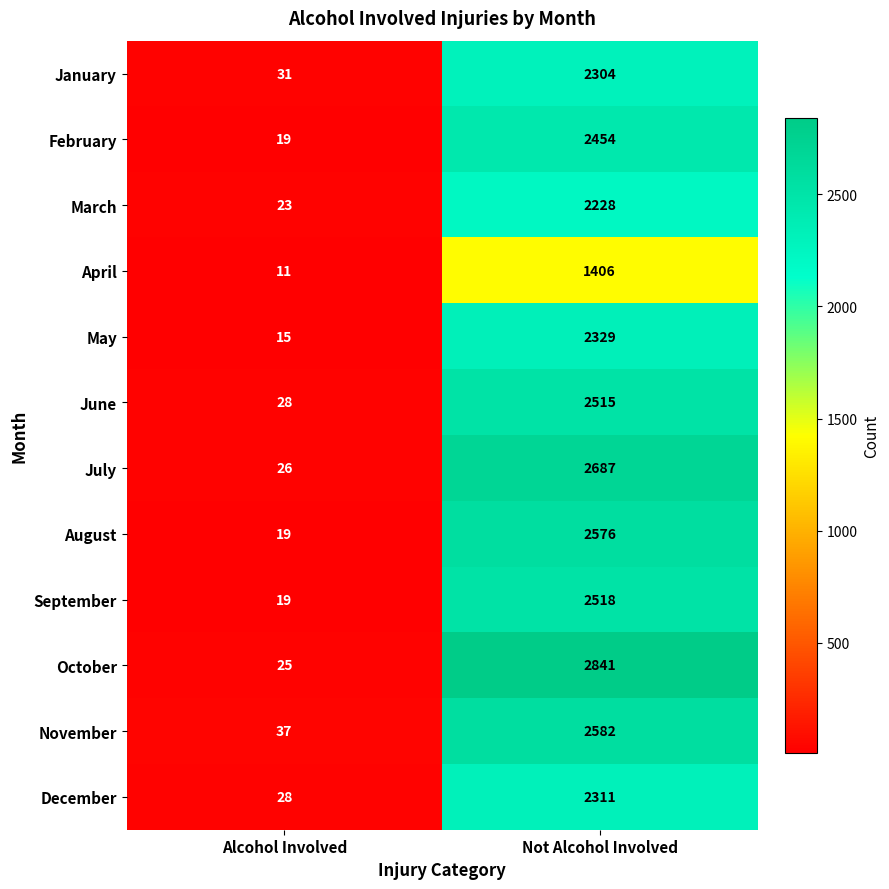

Which series changed the most between Alcohol Involved and Not Alcohol Involved?

October